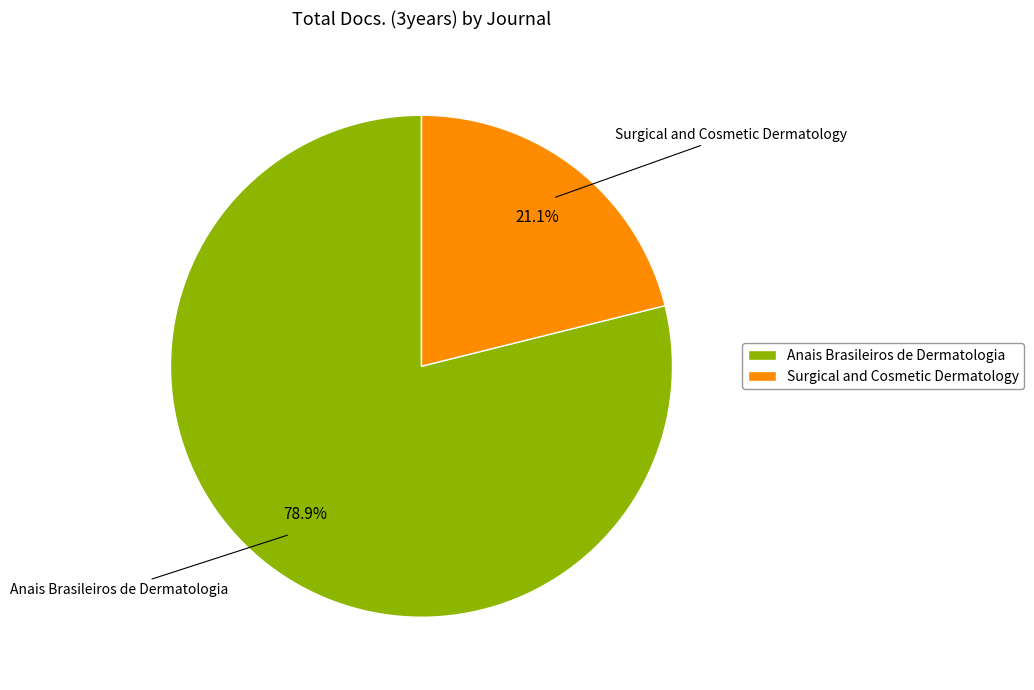

True or false: Surgical and Cosmetic Dermatology accounts for 21% of the total.

True